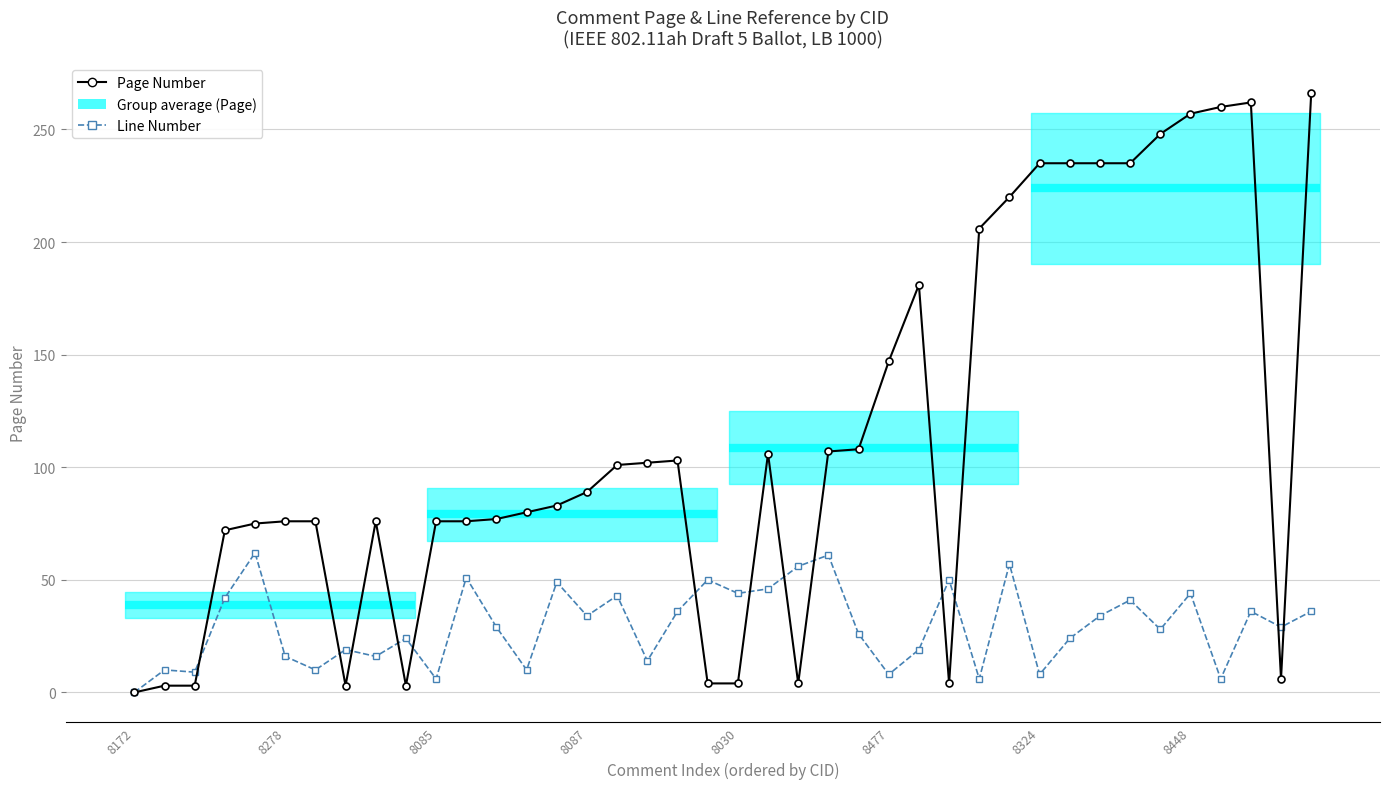

At 8324, list the series in order from largest to smallest.

Page Number, Line Number